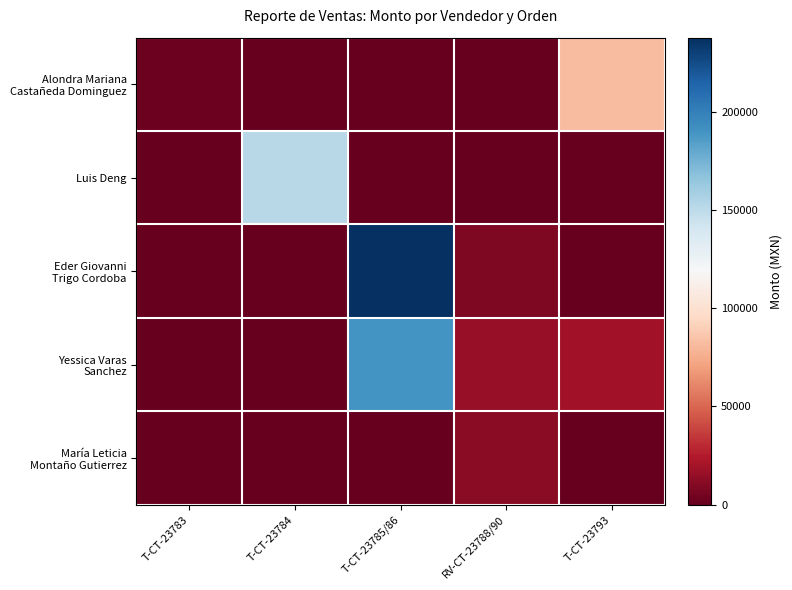

How many data points does each series have?

5